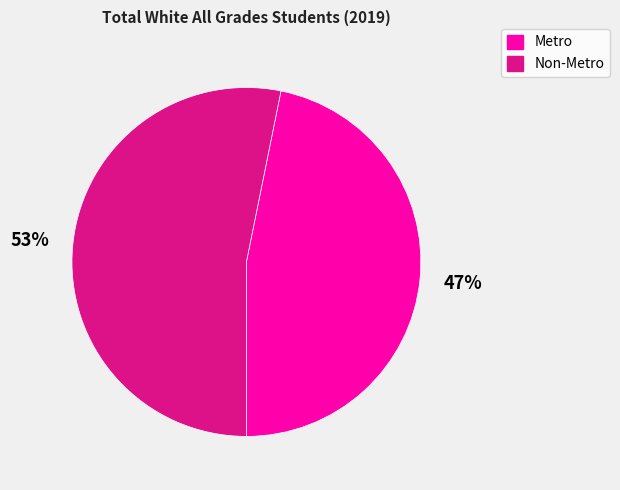

What is the ratio of the value at Metro to the value at Non-Metro?

0.9